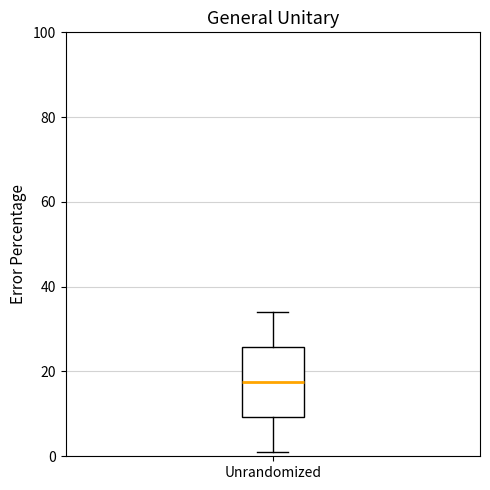

Where is the upper edge of the box for Unrandomized on the y-axis? The values are not printed on the chart, so give them approximately, as read against the axis.

26